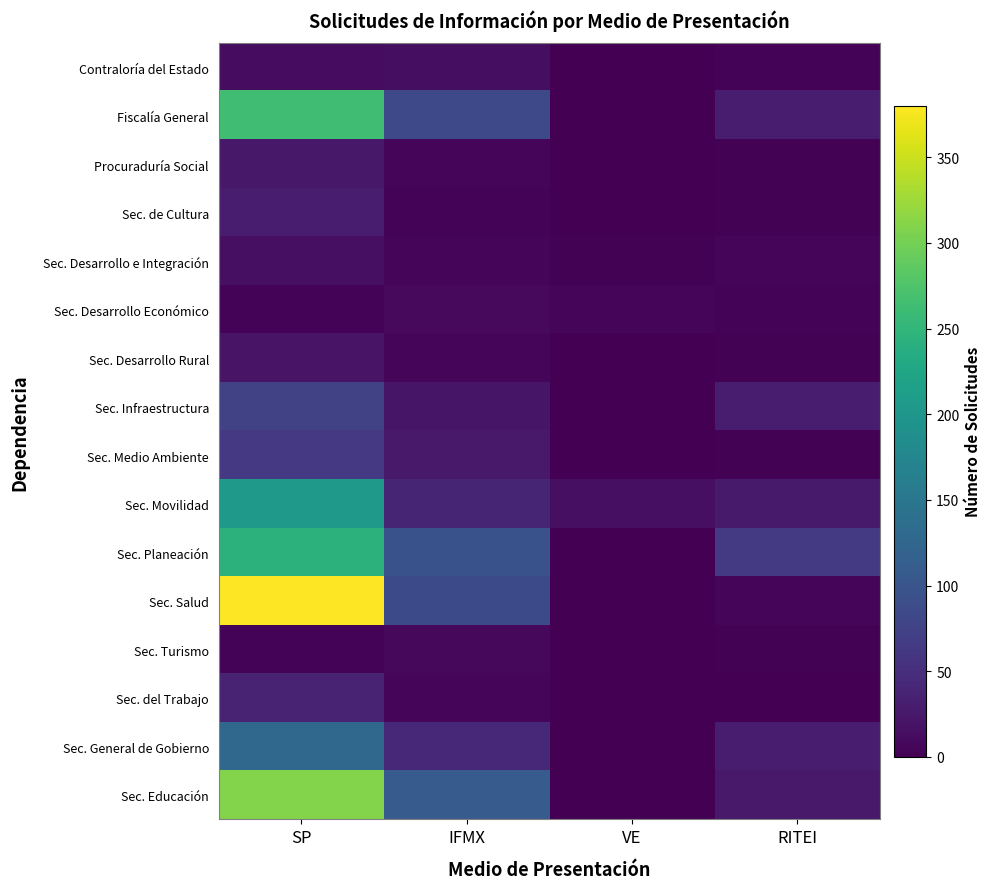

Count the number of categories in the chart.

4